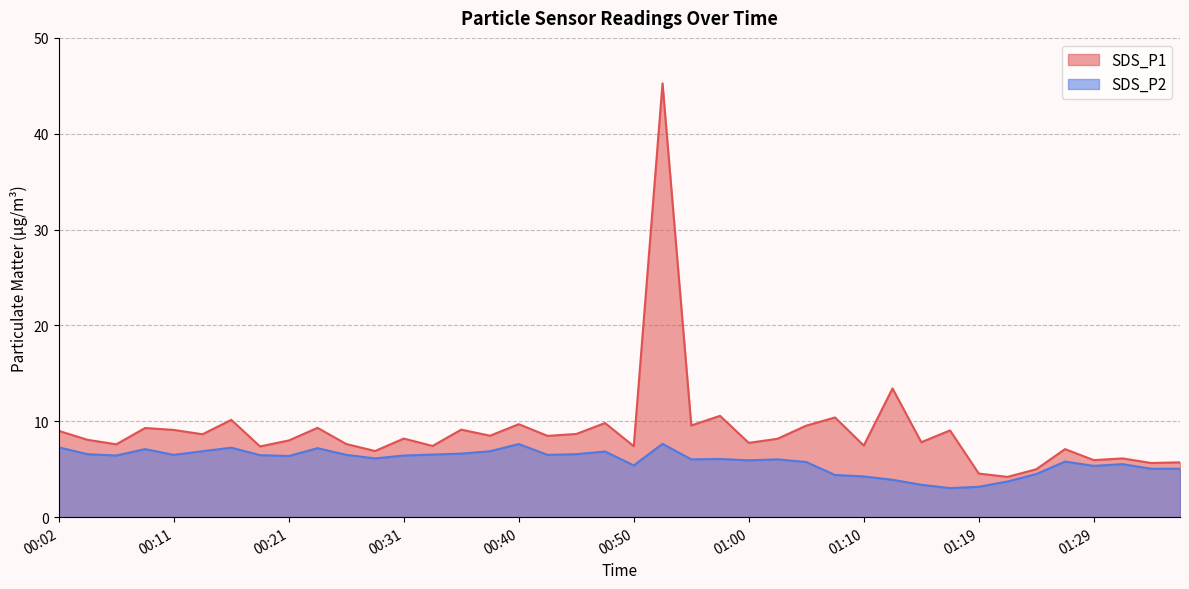

What is the greatest value displayed?

45.2